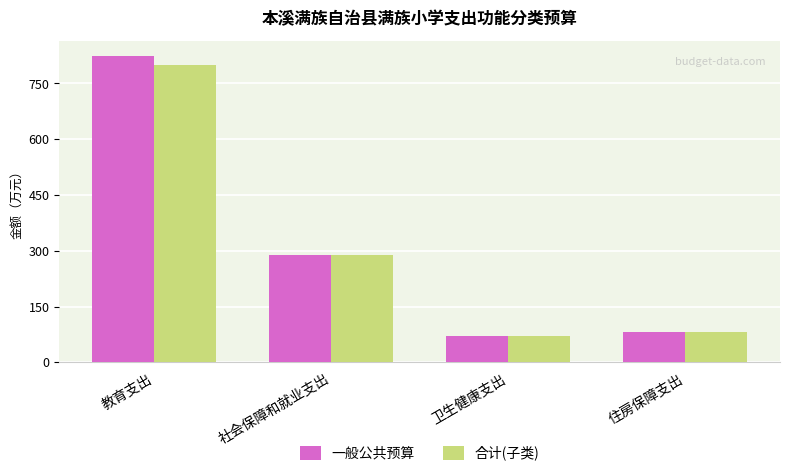

What is the approximate value of 一般公共预算 at 卫生健康支出?

69.9